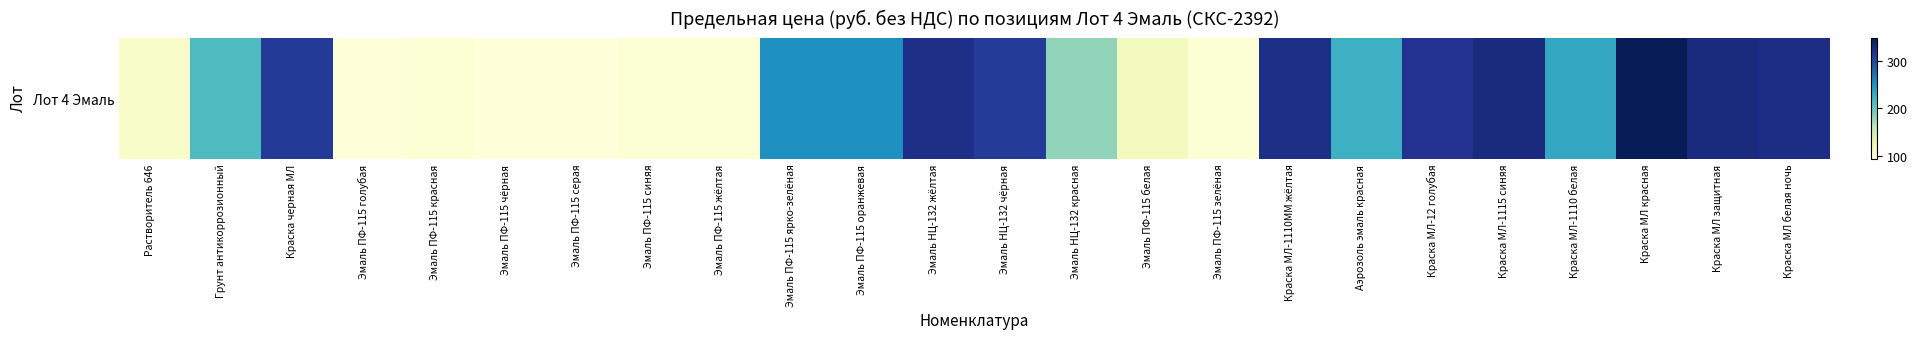

What is the minimum value shown in the chart?

93.3